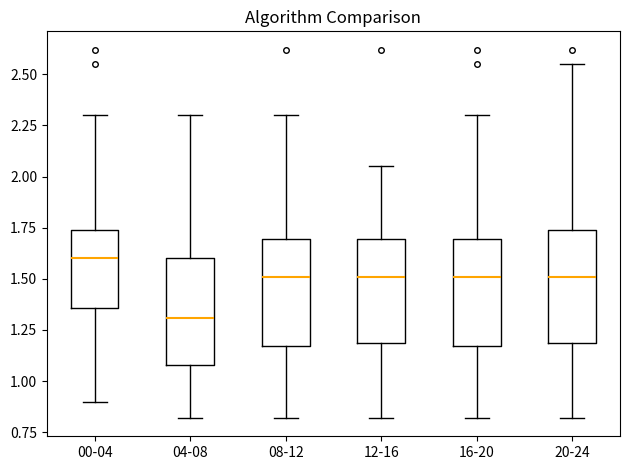

Which box's median line is the lowest?

04-08